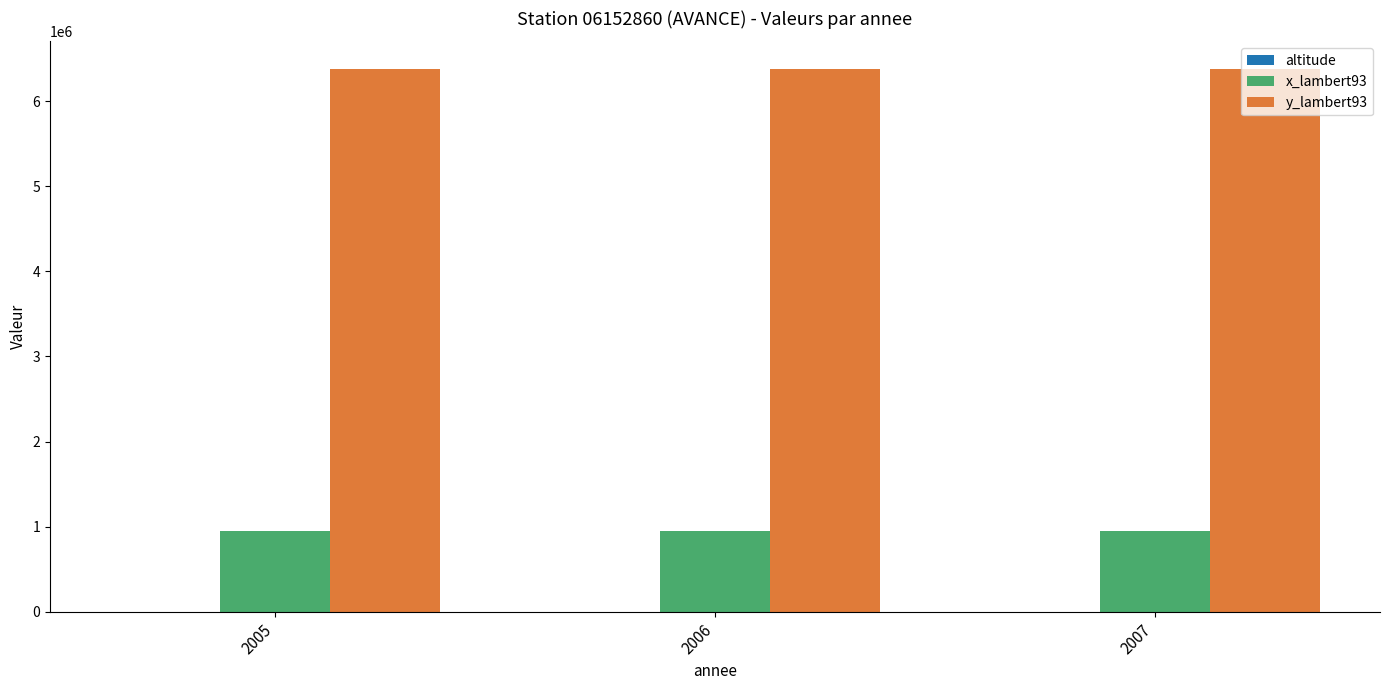

What is the greatest value displayed?

6382319